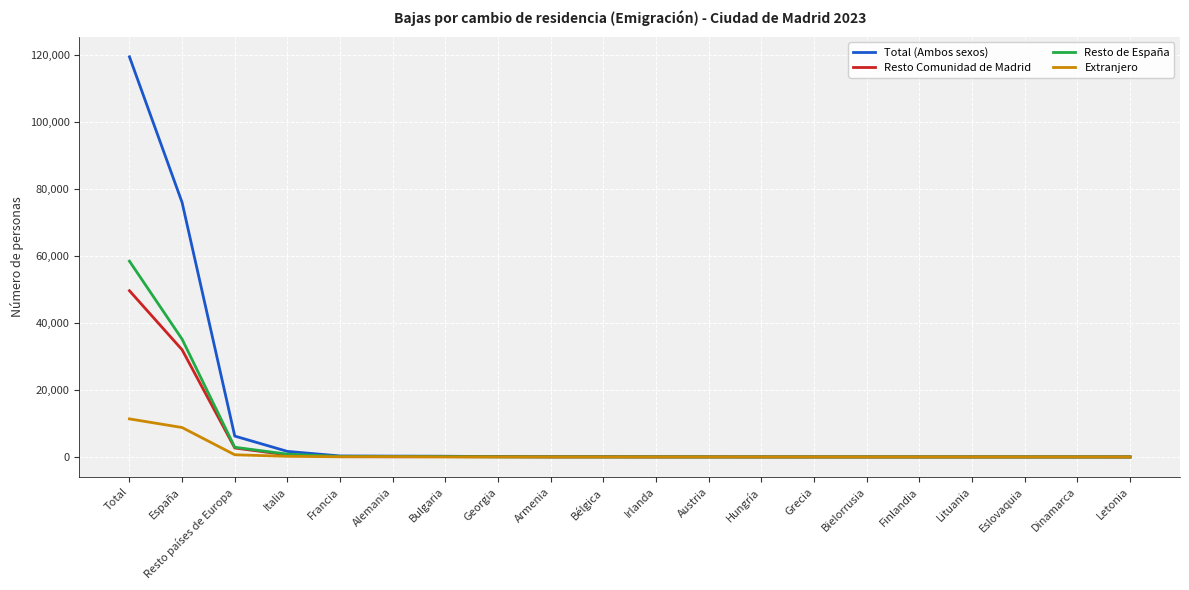

What is the highest value of the Extranjero series?

11360